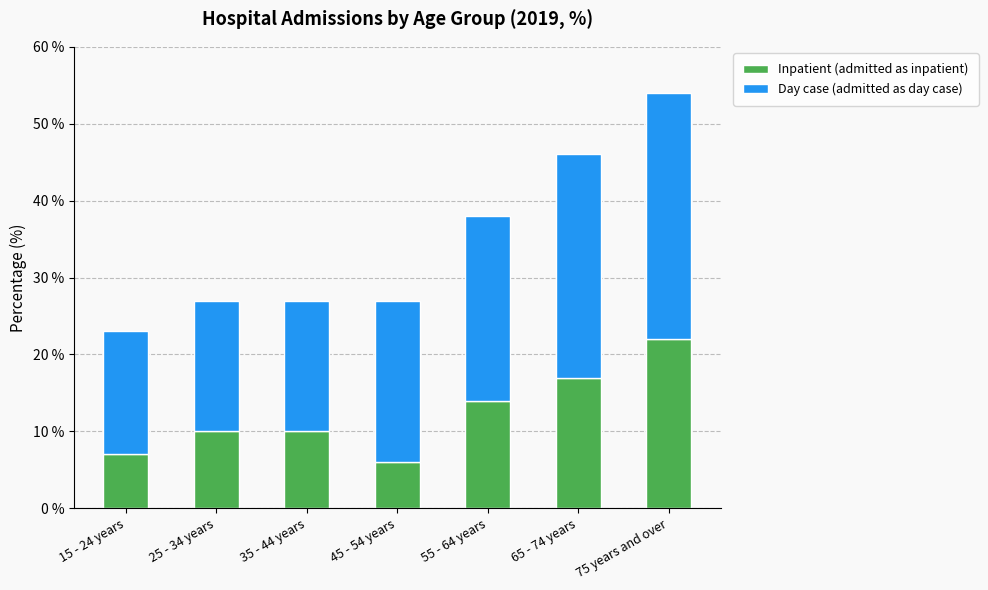

What is the minimum value for Inpatient (admitted as inpatient)?

6